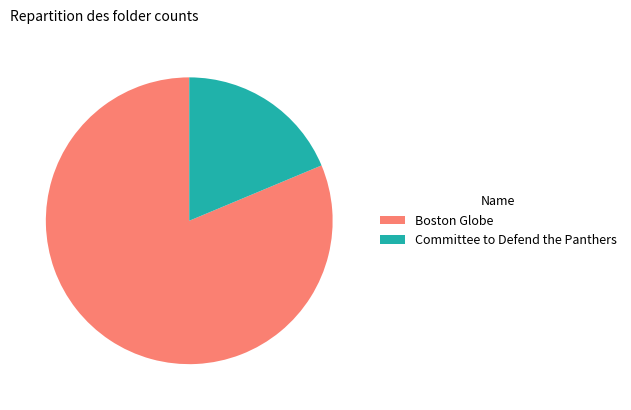

Count the number of slices in the pie.

2